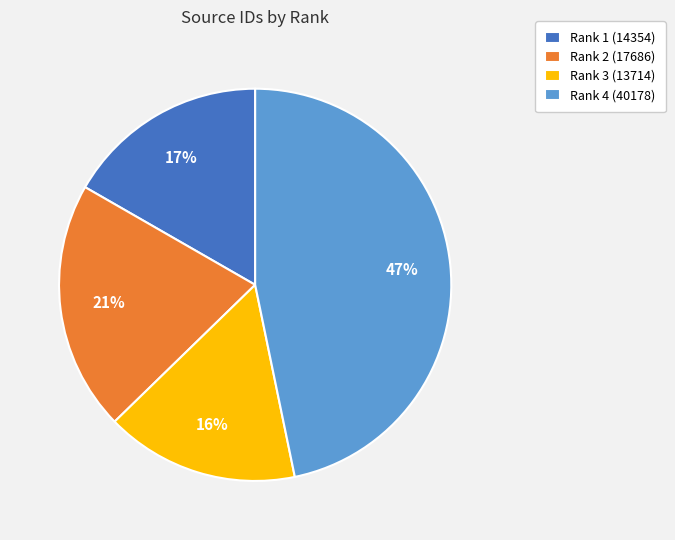

What is the smallest slice in the pie chart?

Rank 3 (13714)